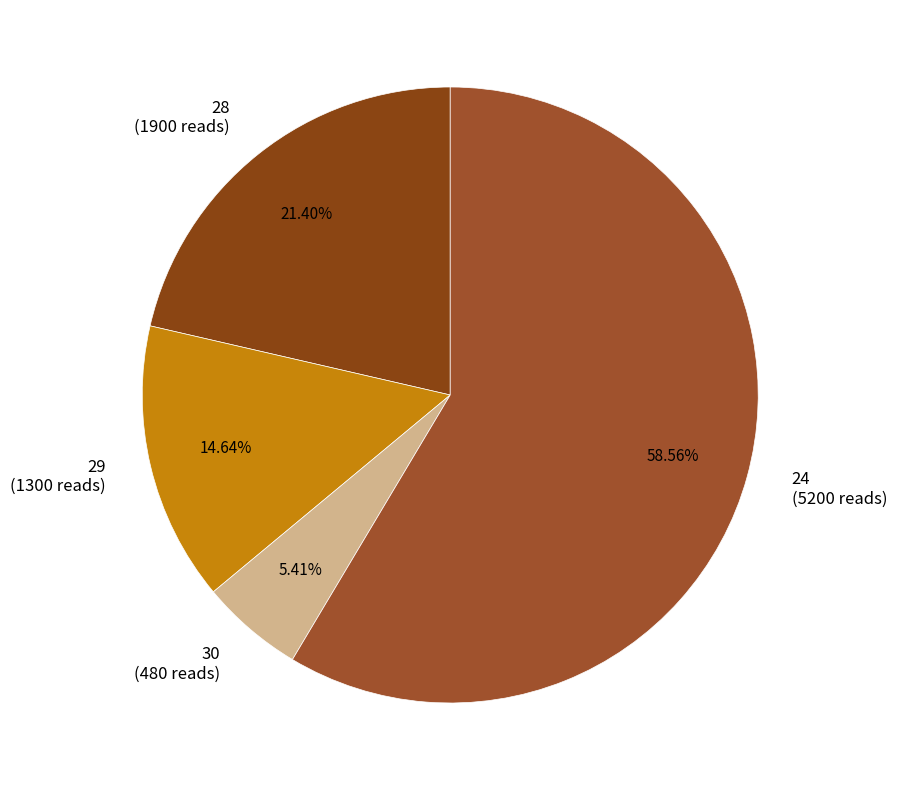

Does 29 represent more than half of the total?

No